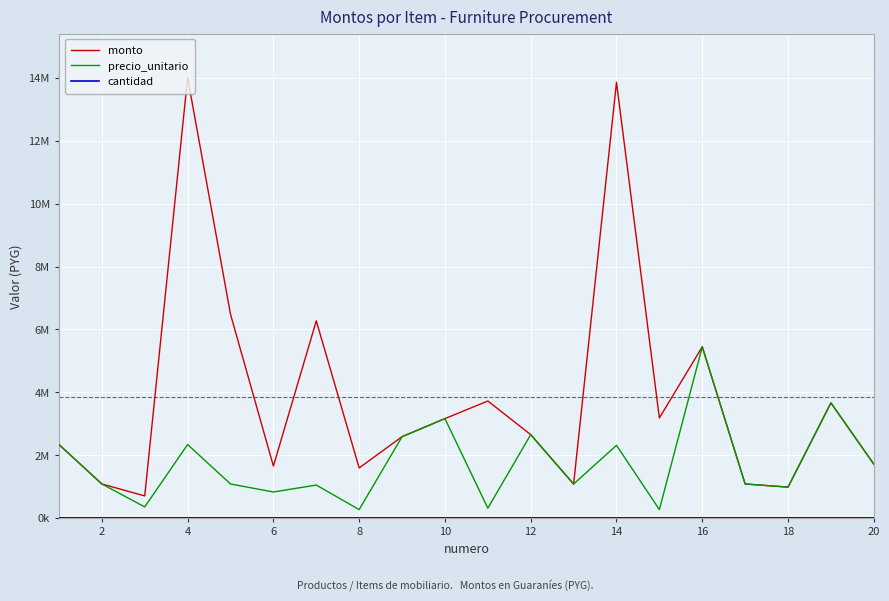

List the series in order of their overall mean, lowest first.

cantidad, precio_unitario, monto